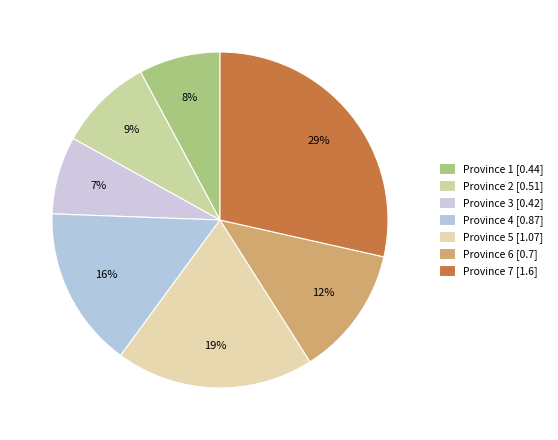

Count the number of slices in the pie.

7